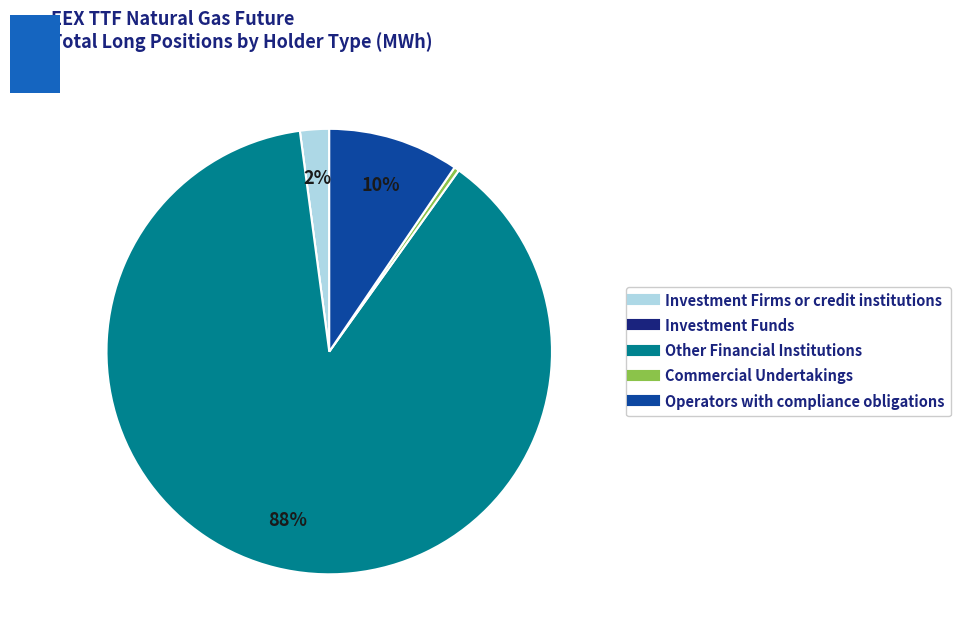

To the nearest percent, what is the average slice percentage?

20%